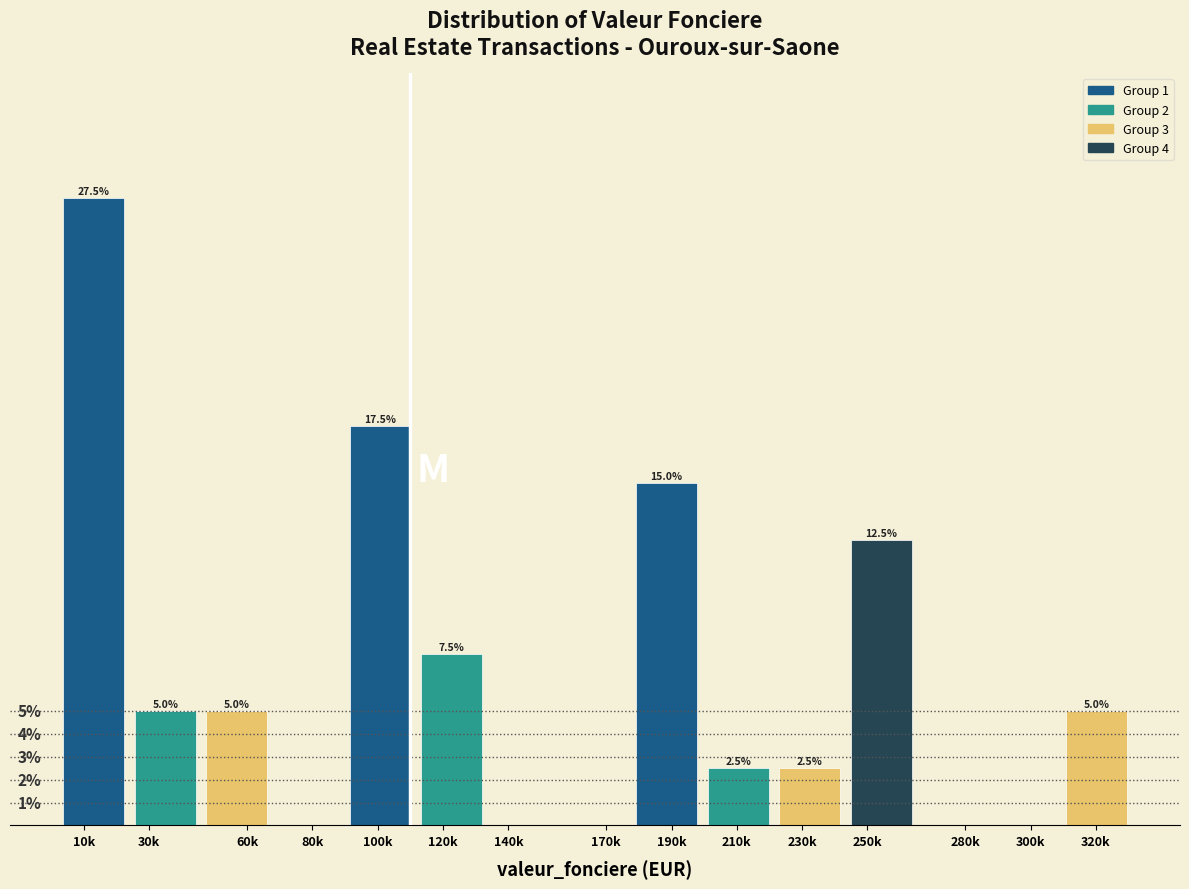

Where does the data first go above 5?

10k